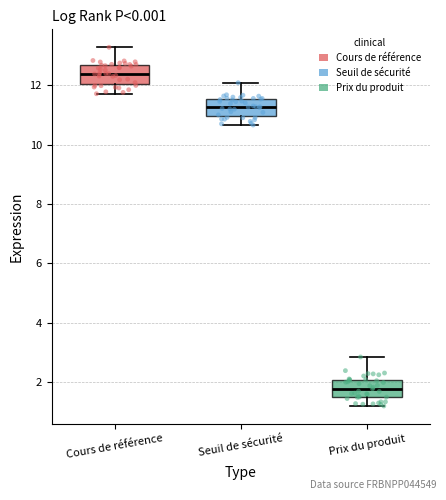

Where does the median line of the box for Seuil de sécurité sit on the y-axis? The values are not printed on the chart, so give them approximately, as read against the axis.

11.2